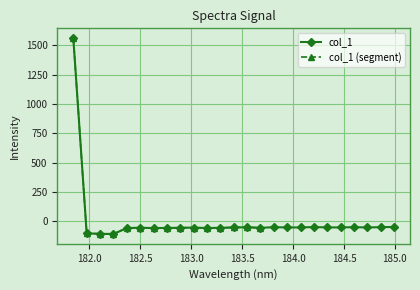

How many data points are less than -53?

17